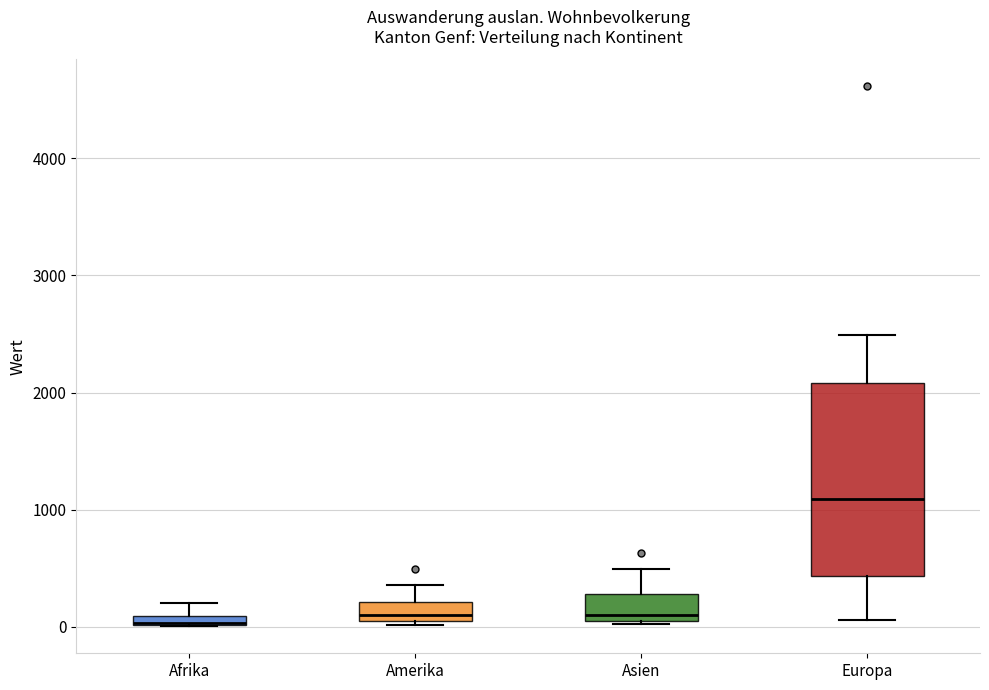

Comparing the boxes themselves (not the whiskers), which one is the tallest?

Europa